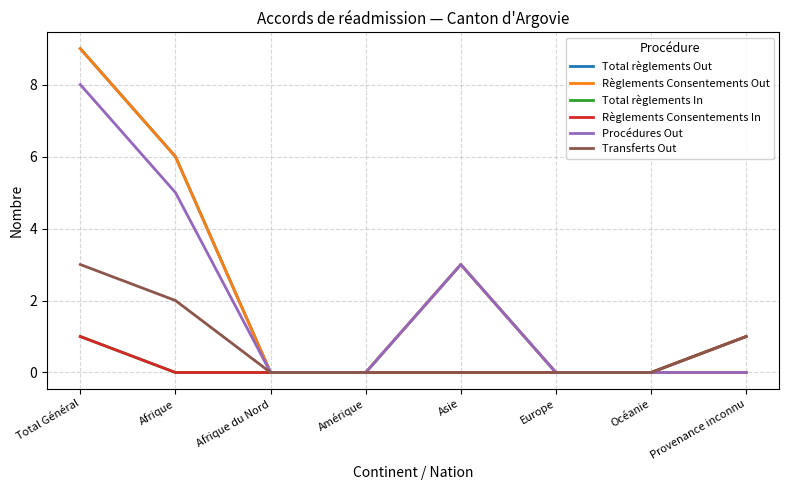

Which label corresponds to the largest value in the chart?

Total Général